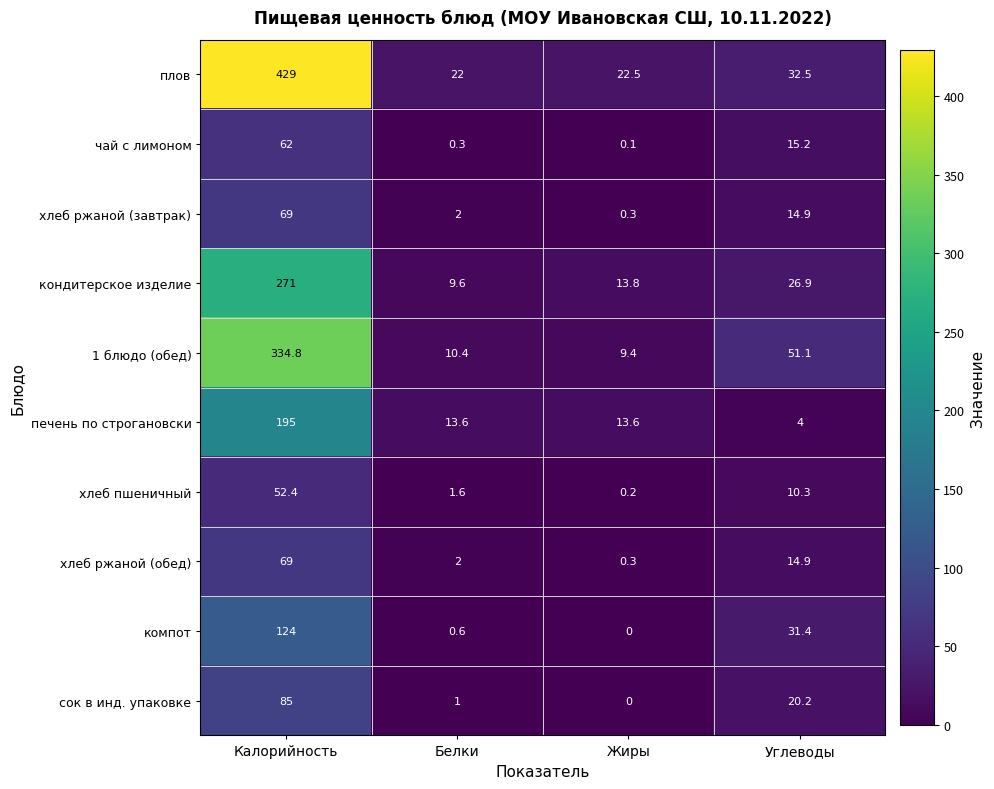

The value of чай с лимоном at Калорийность is 62.0. True or false?

True